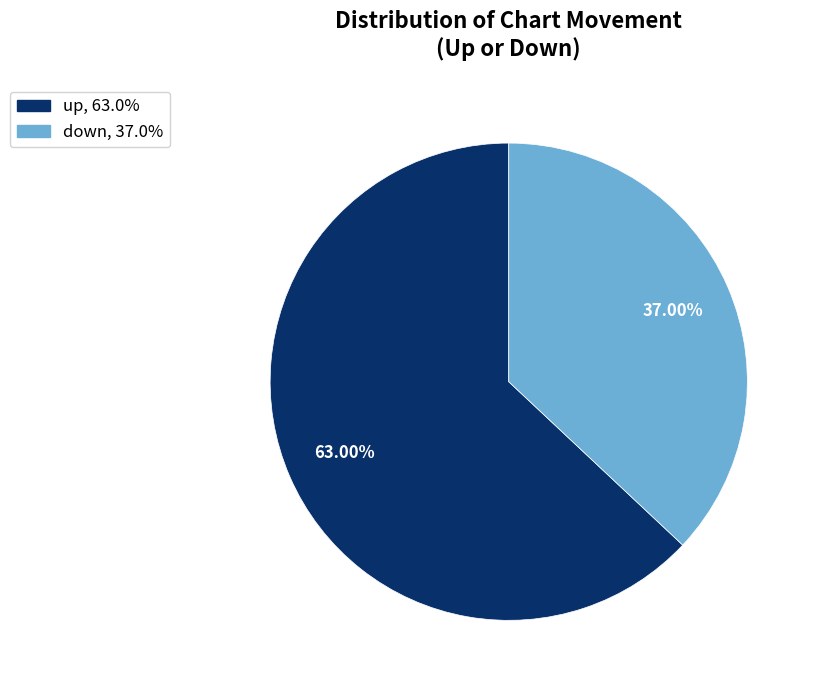

To the nearest percent, what is the average slice percentage?

50%